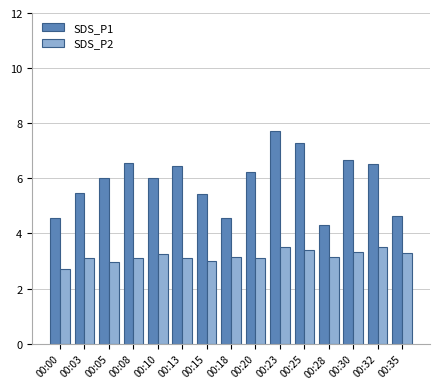

The SDS_P2 series shows 4.6 at 00:13. True or false?

False